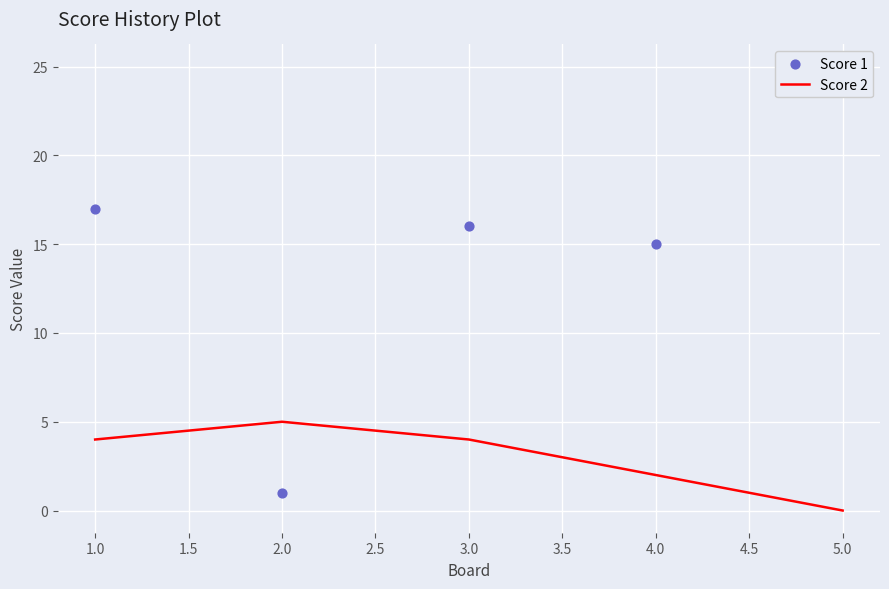

The Score 2 series shows 8 at 2.0. True or false?

False